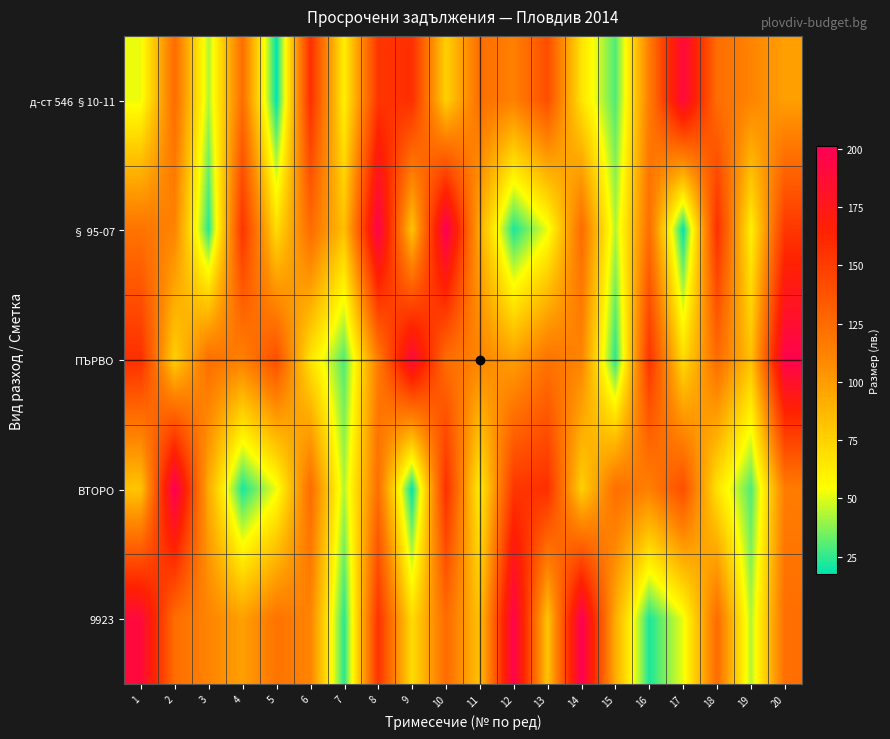

Which series has the widest spread of values?

§ 95-07